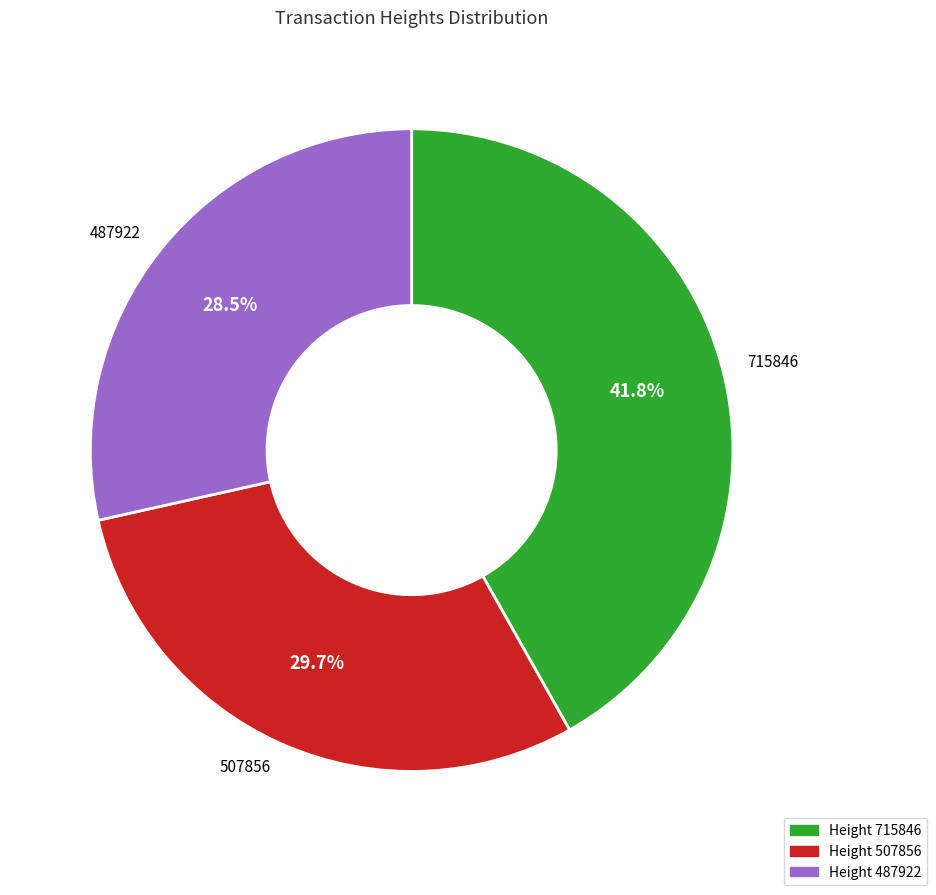

Is there a majority slice in this chart?

No